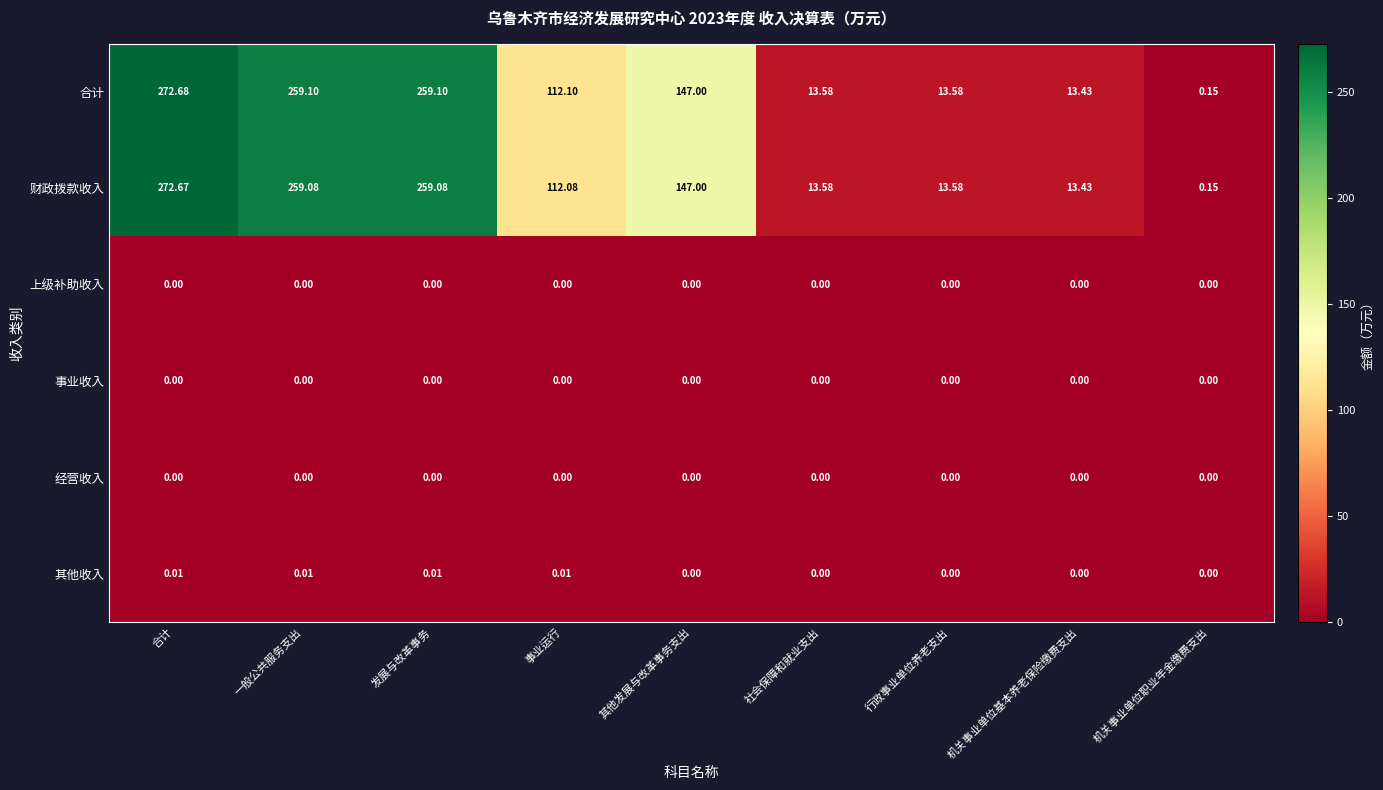

At which category is the sum across all series the highest?

合计